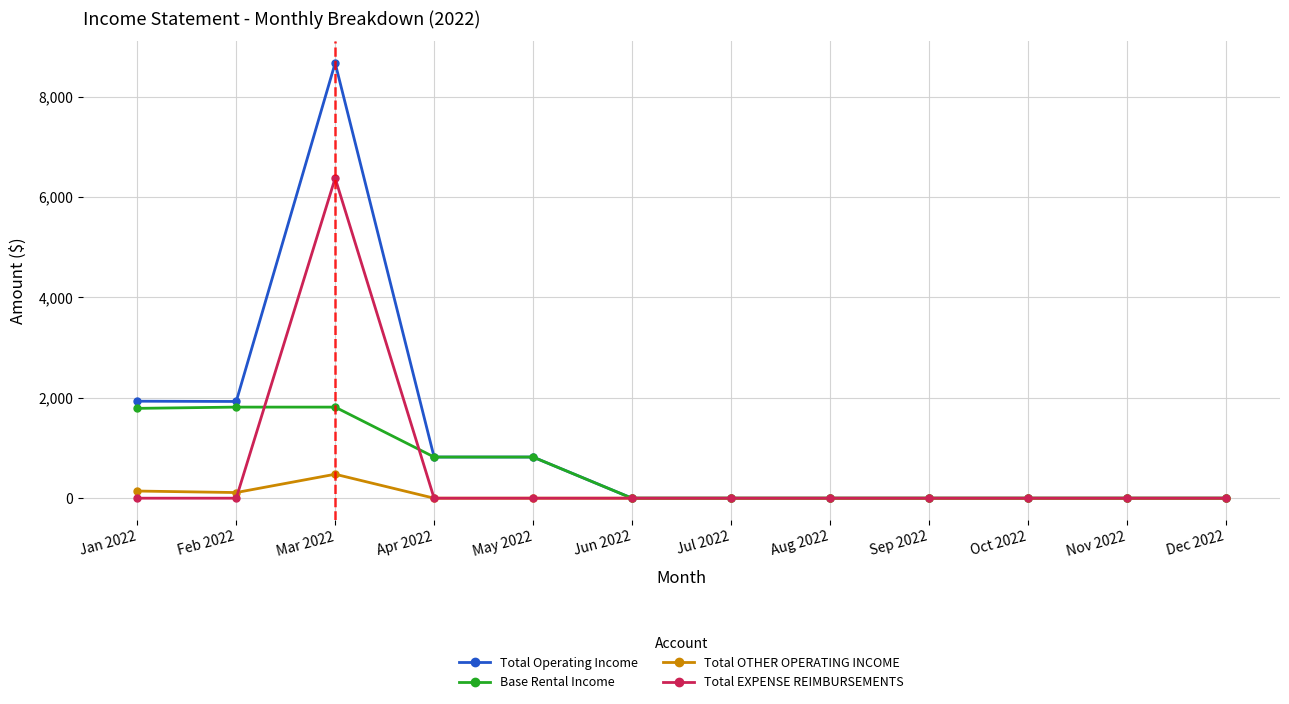

The Base Rental Income series shows 1249.6 at Apr 2022. True or false?

False